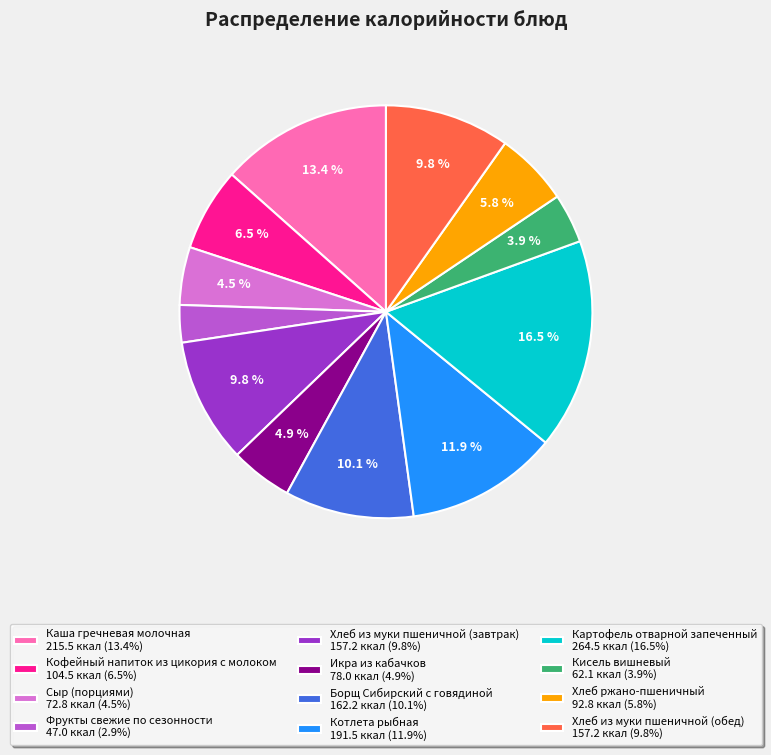

Which has a higher value, Каша гречневая молочная 215.5 ккал (13.4%) or Хлеб из муки пшеничной (обед) 157.2 ккал (9.8%)?

Каша гречневая молочная 215.5 ккал (13.4%)